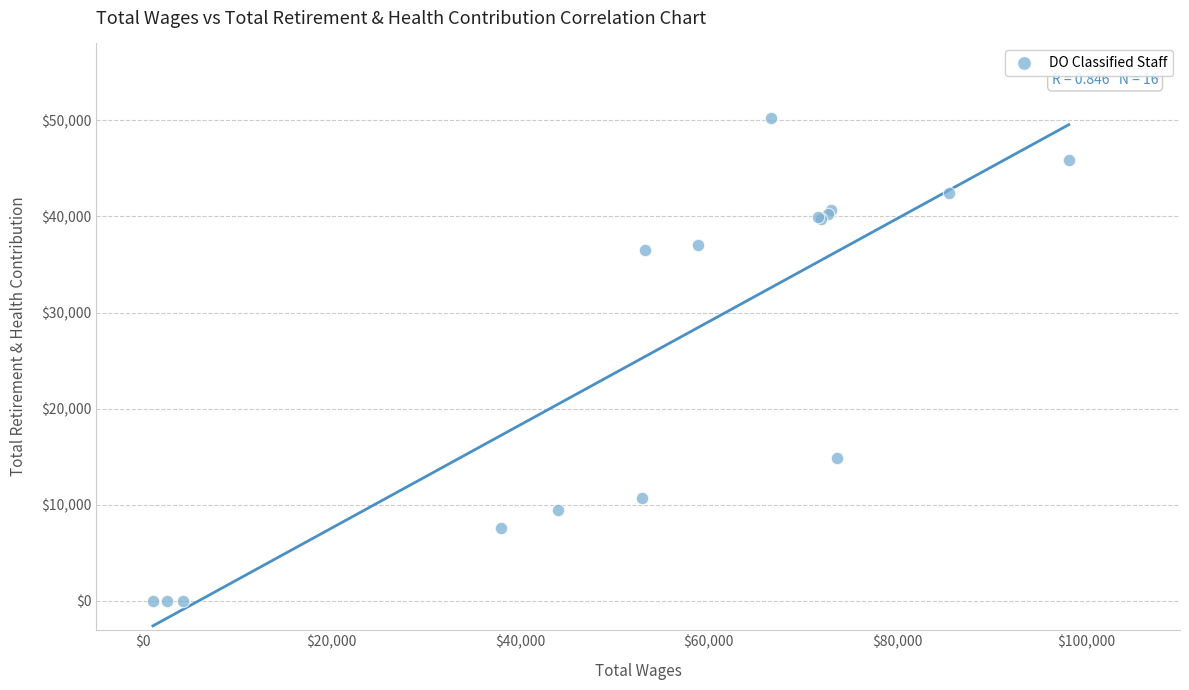

What Y value in the scatter plot is closest to 25133?

14823